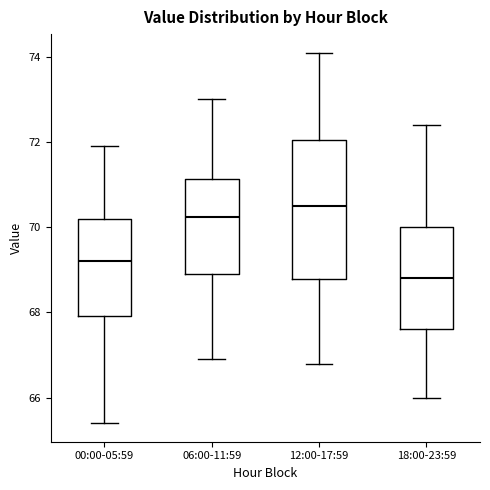

Reading left to right, read every box against the y-axis: the position of its median line, the range the box covers, and the ends of its whiskers. The values are not printed on the chart, so give them approximately, as read against the axis.

00:00-05:59: median 69.2, box 68.0 to 70.2, whiskers 65.4 to 72.0
06:00-11:59: median 70.2, box 69.0 to 71.2, whiskers 67.0 to 73.0
12:00-17:59: median 70.6, box 68.8 to 72.0, whiskers 66.8 to 74.2
18:00-23:59: median 68.8, box 67.6 to 70.0, whiskers 66.0 to 72.4